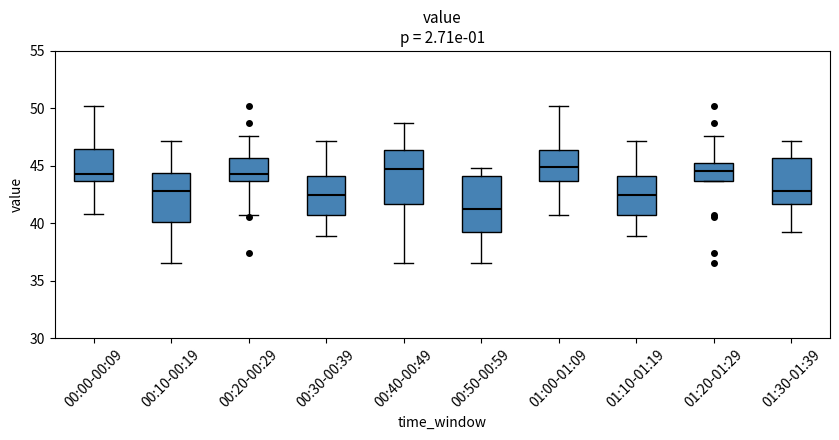

Which box has the lowest median line?

00:50-00:59